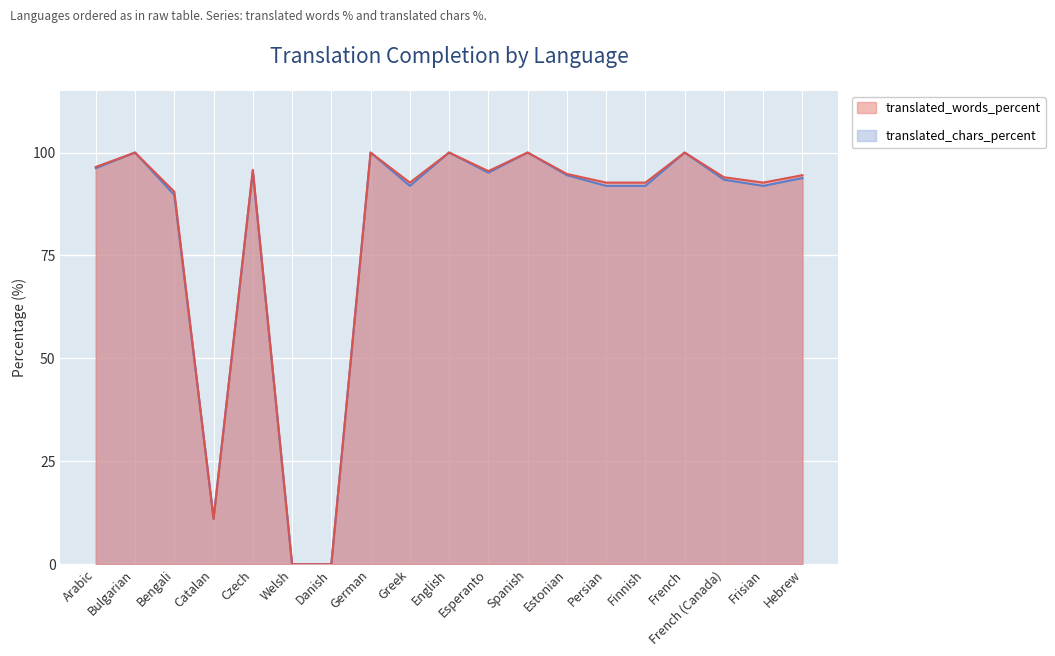

Is it true that translated_chars_percent equals 29.0 at Persian?

False